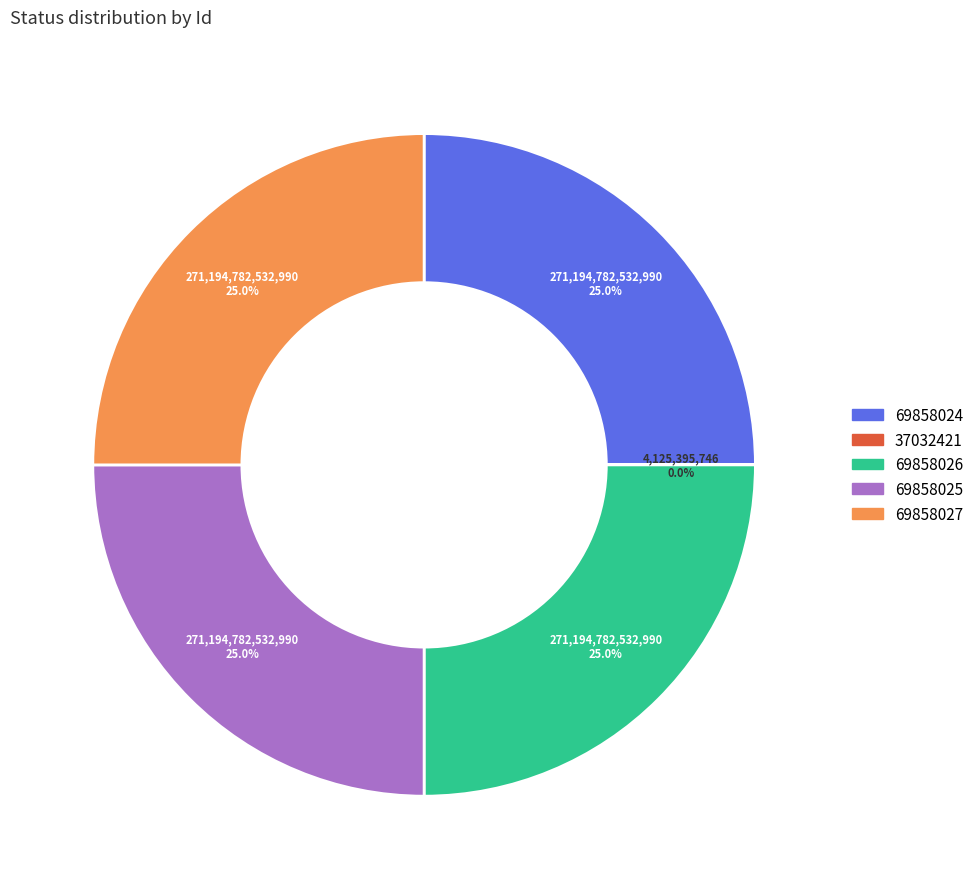

Does 69858025 account for over 50% of the chart?

No